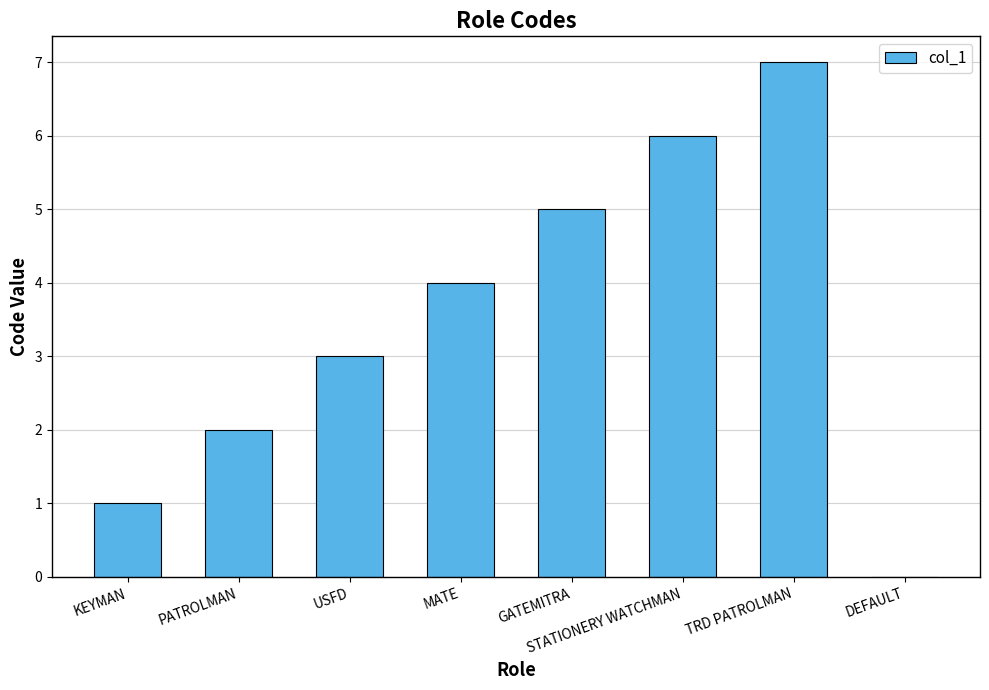

Reading right to left, extract all data points from this chart.

0	7	6	5	4	3	2	1